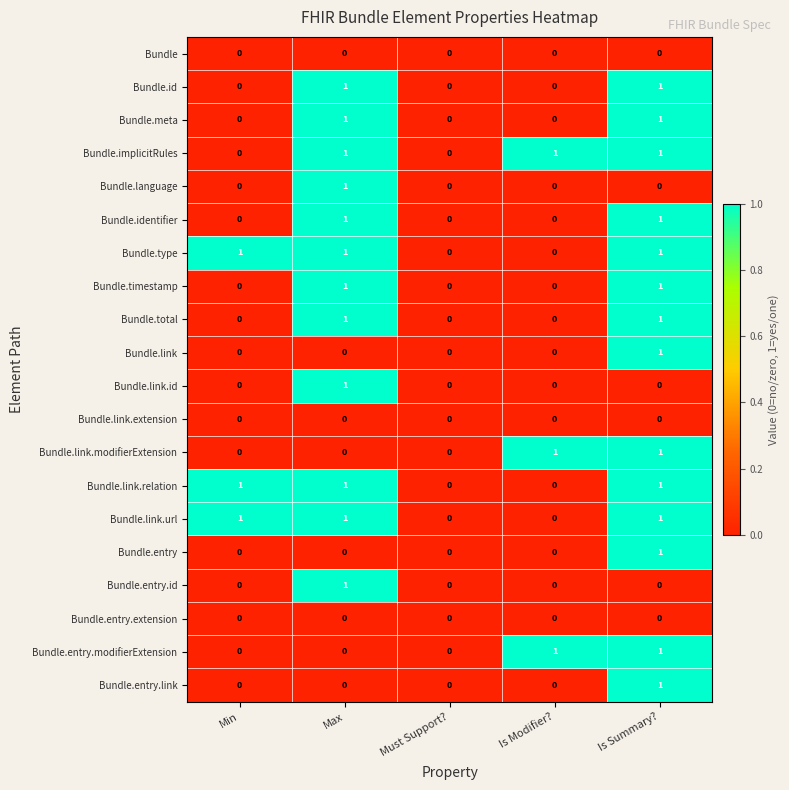

True or false: Bundle.link.url has a value of 0 at Max.

False